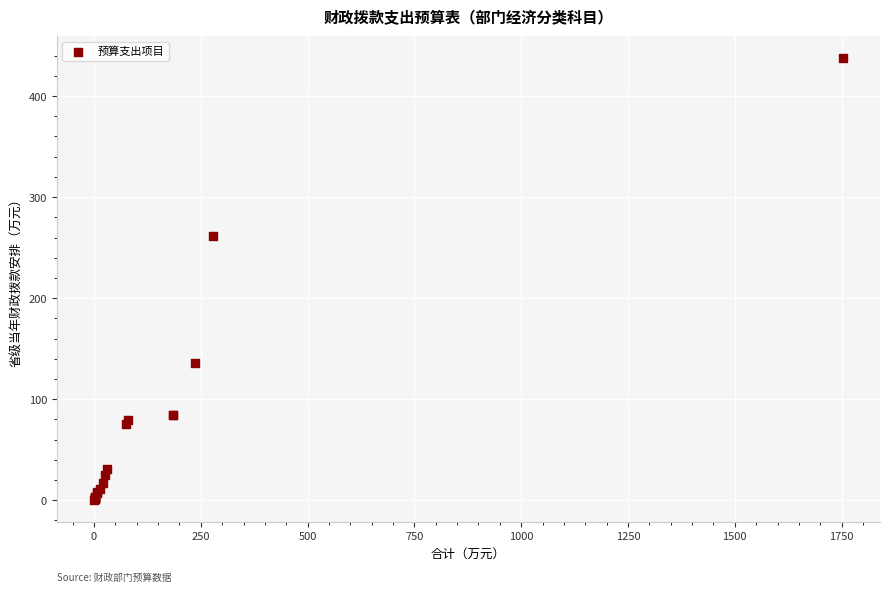

What Y value in the scatter plot is closest to 219?

261.5